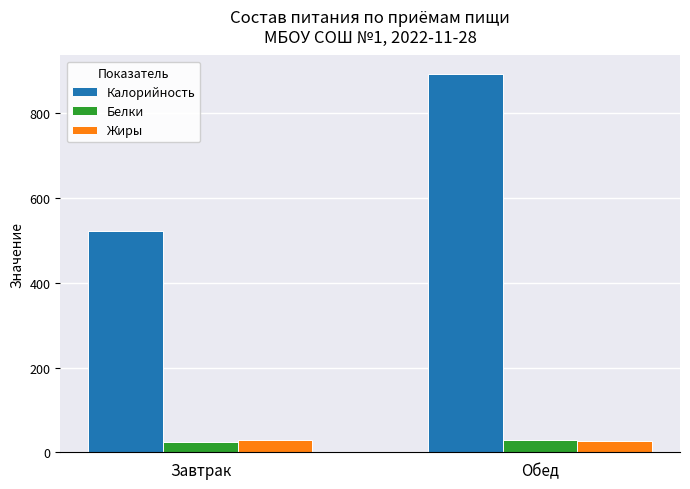

What is the label of the 1st bar from the right?

Обед